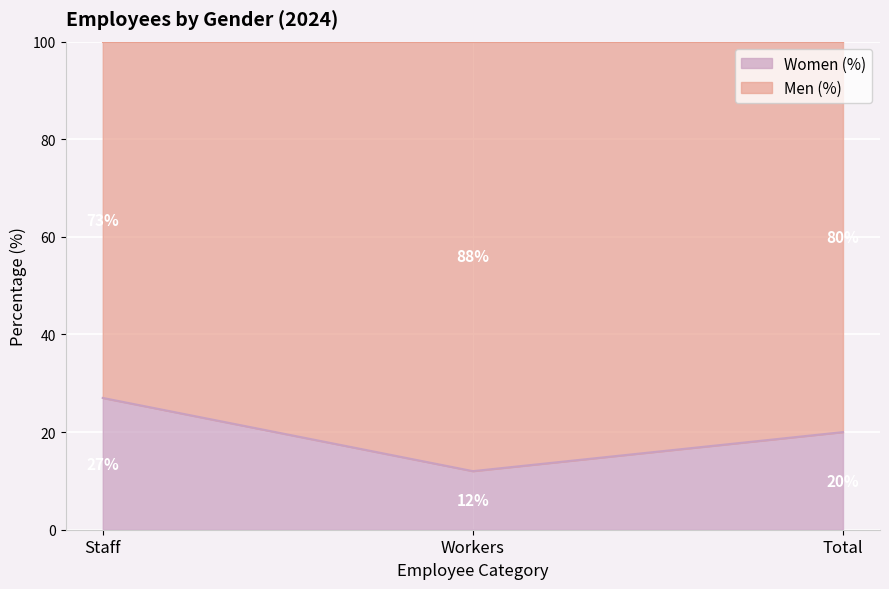

What is the difference between the maximum and minimum values?

15